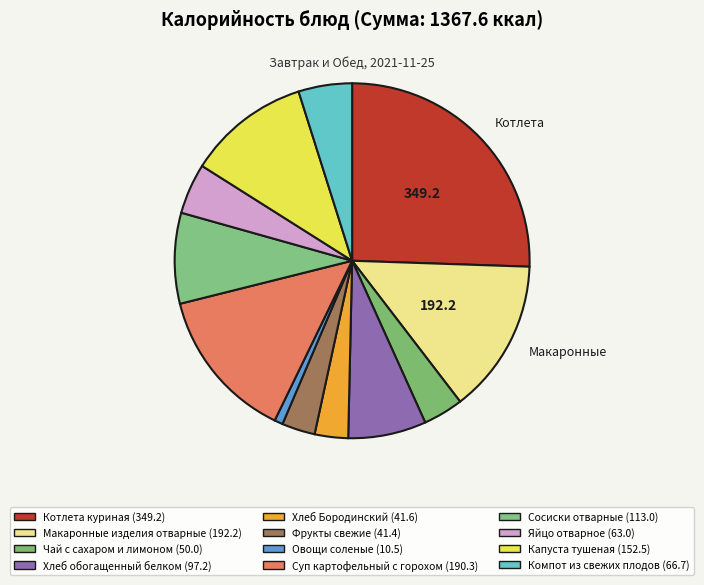

To the nearest percent, what is the difference between the largest and smallest slice percentages?

25%